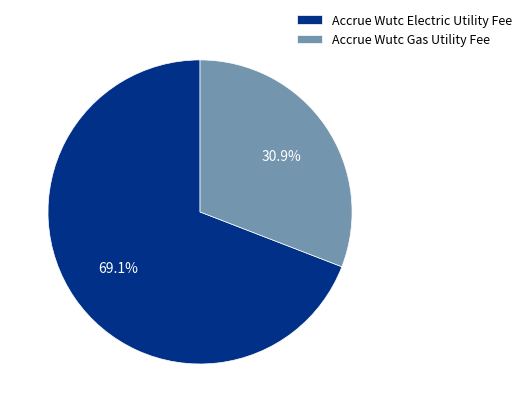

Count the number of slices in the pie.

2